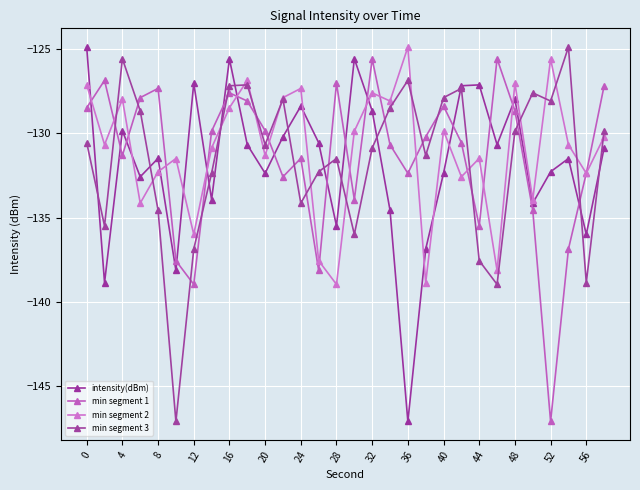

How many values in the intensity(dBm) series exceed -130?

10